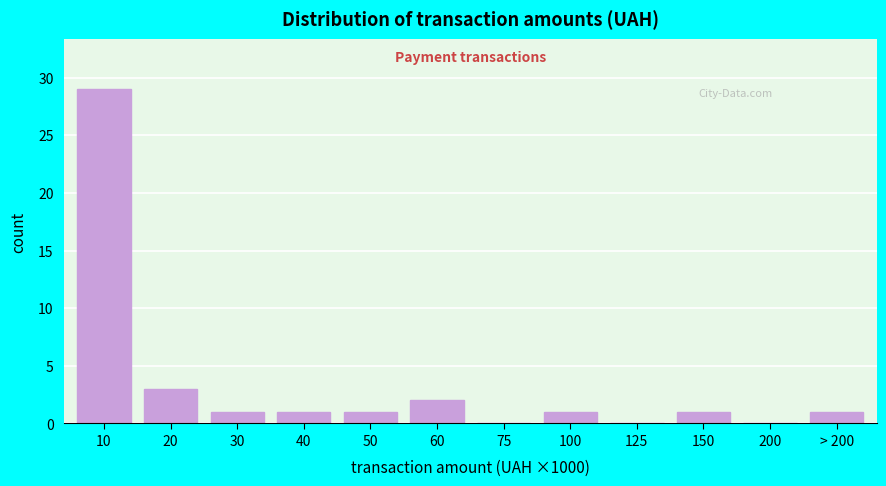

Reading left to right, what are all the values shown in this chart?

10=29	20=3	30=1	40=1	50=1	60=2	75=0	100=1	125=0	150=1	200=0	> 200=1